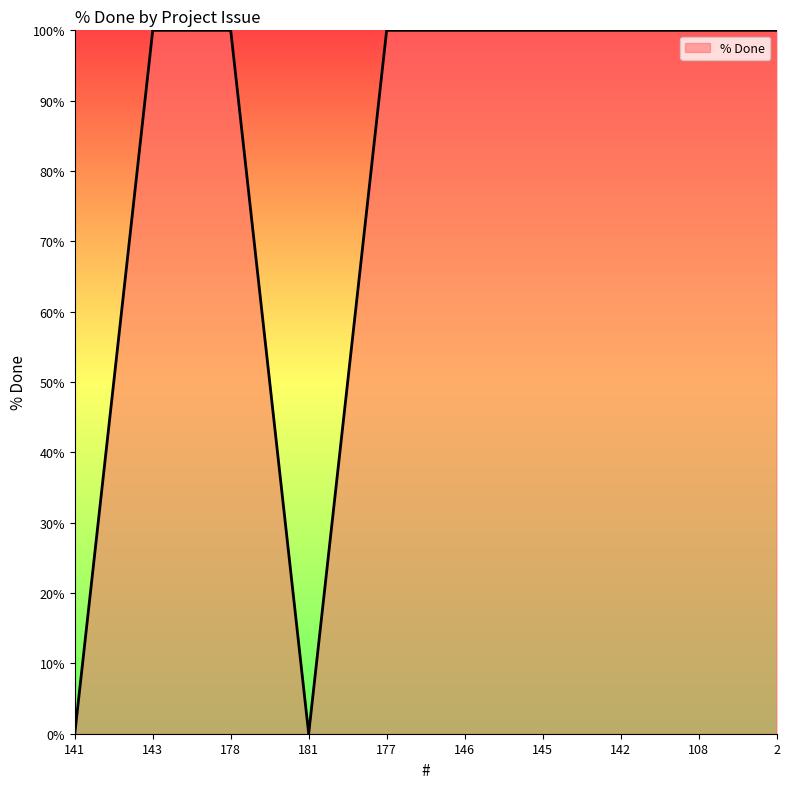

How many series are shown in this chart?

1